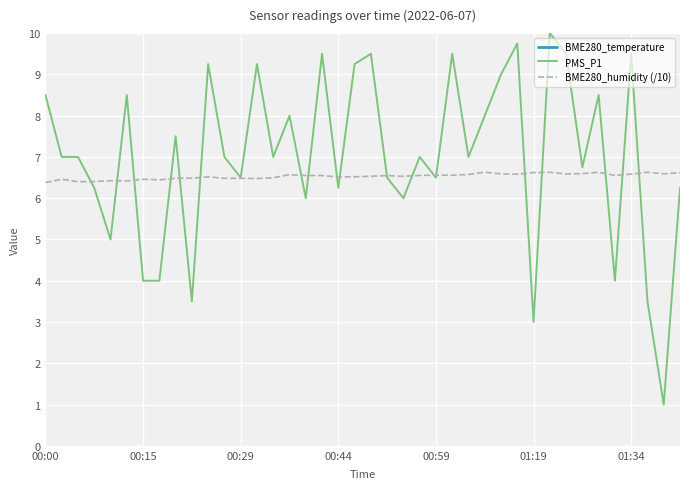

How many series are shown in this chart?

3